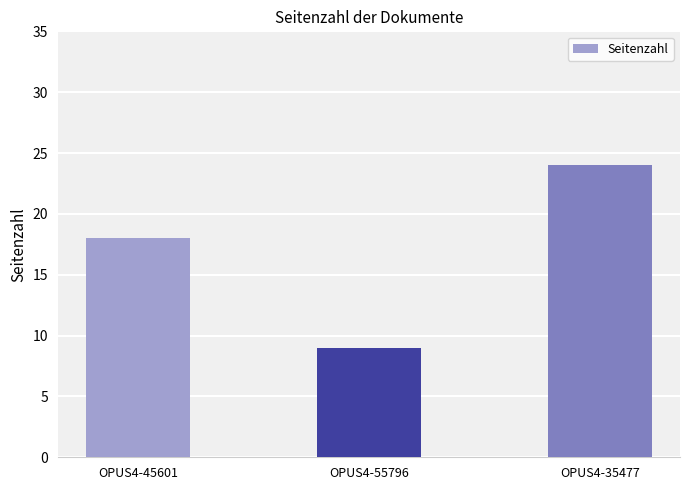

What is the approximate value at OPUS4-55796, to the nearest 5?

10